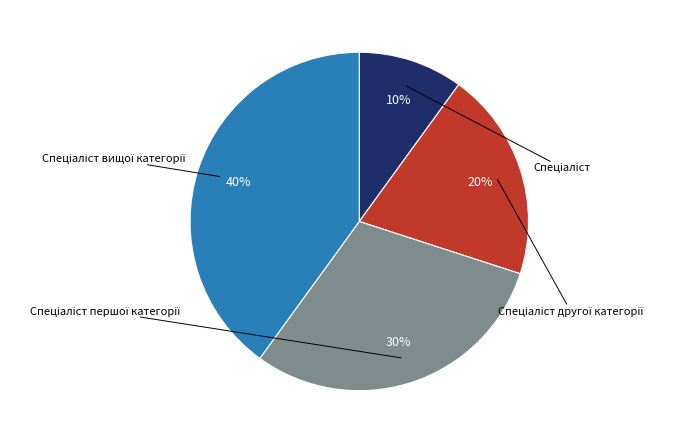

Count the number of slices in the pie.

4